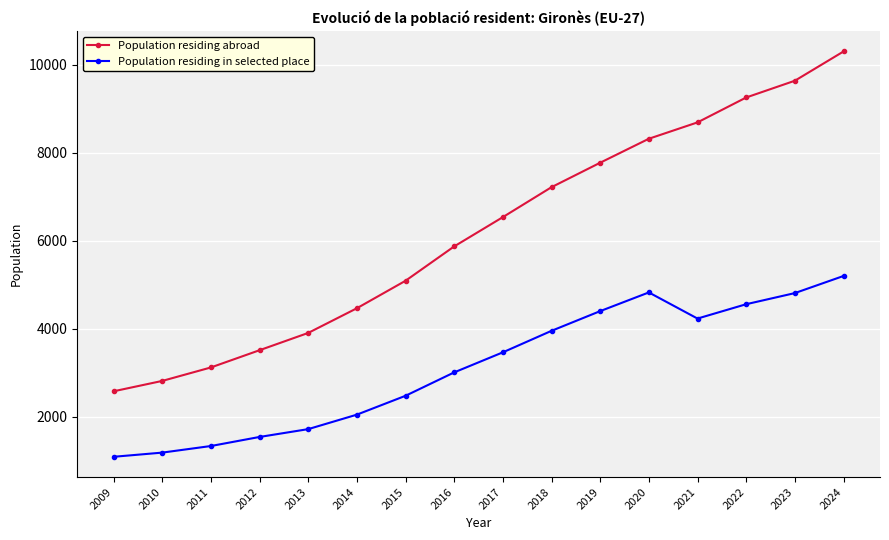

True or false: Population residing abroad and Population residing in selected place cross at least once.

False